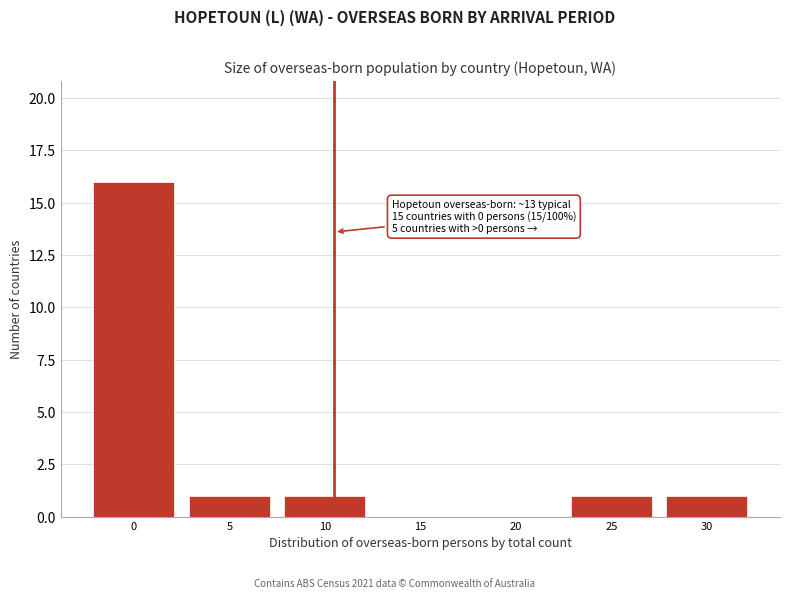

Reading left to right, transcribe all the data shown in this chart.

0=16	5=1	10=1	15=0	20=0	25=1	30=1